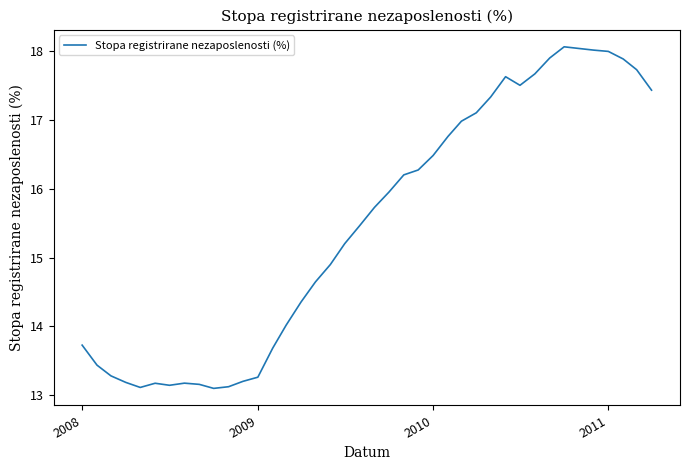

What is the minimum value shown in the chart?

13.1